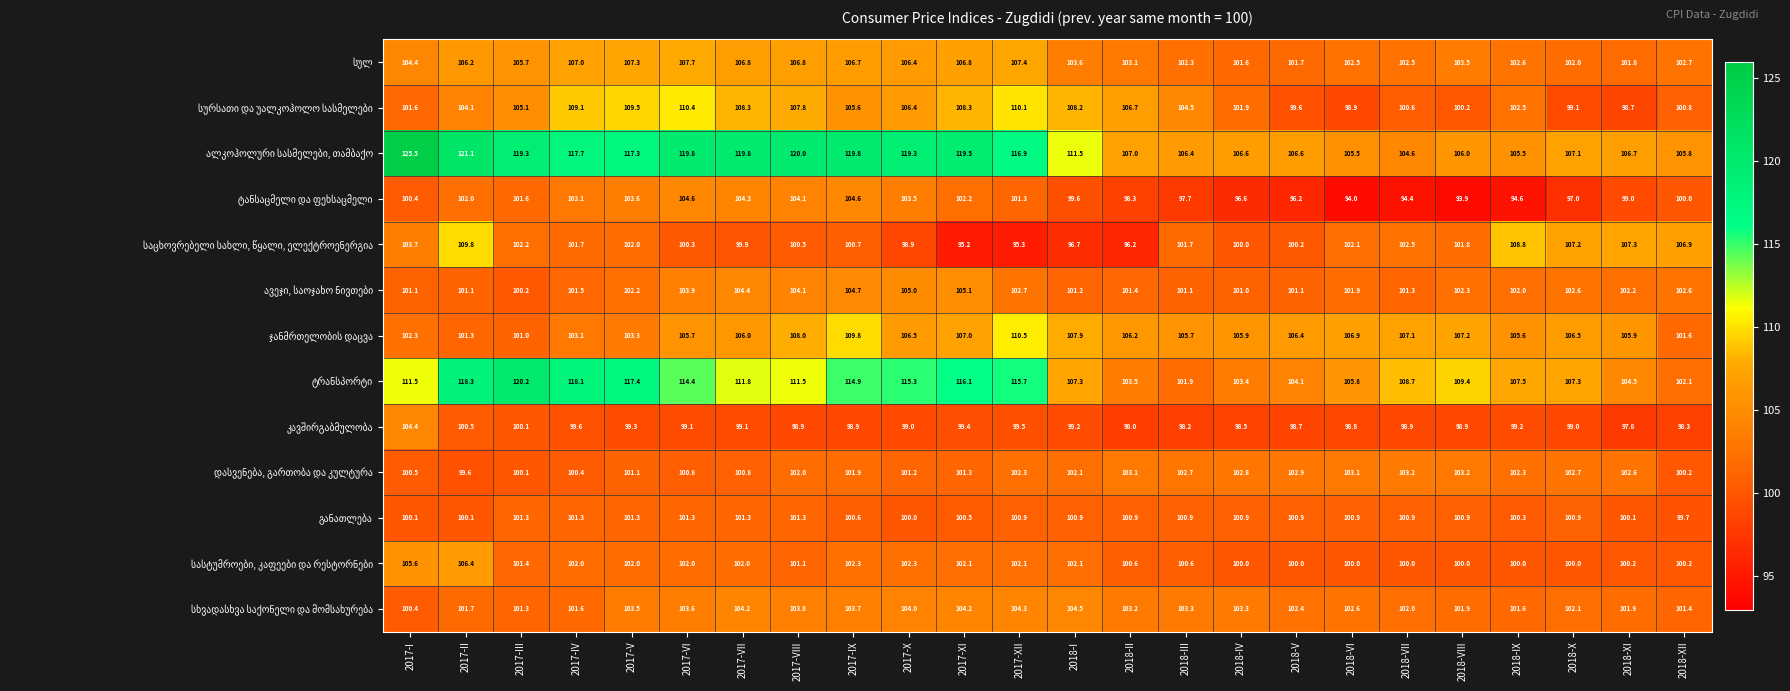

At how many categories does at least one series exceed 119?

9